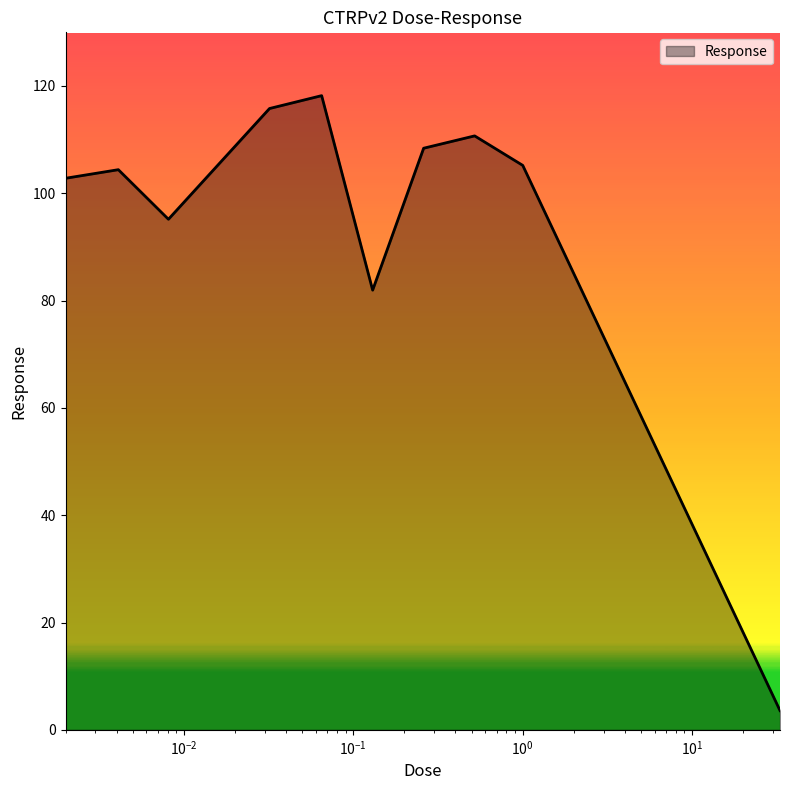

What is the maximum value shown in the chart?

118.2